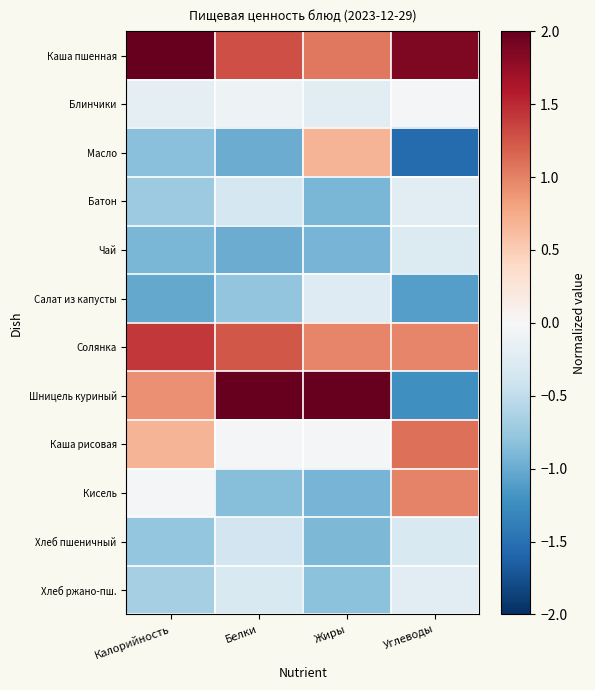

At which category is the sum across all series the highest?

Калорийность